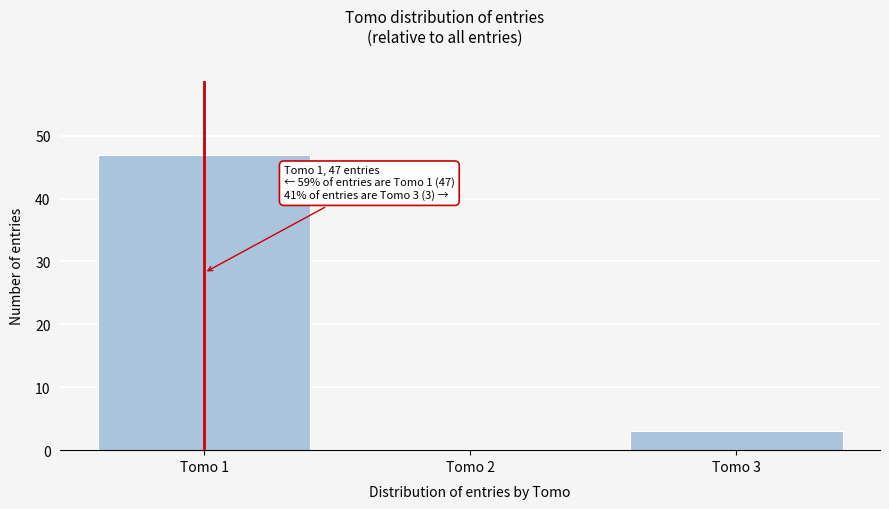

Reading left to right, list all the values displayed in this chart.

Tomo 1=47	Tomo 2=0	Tomo 3=3